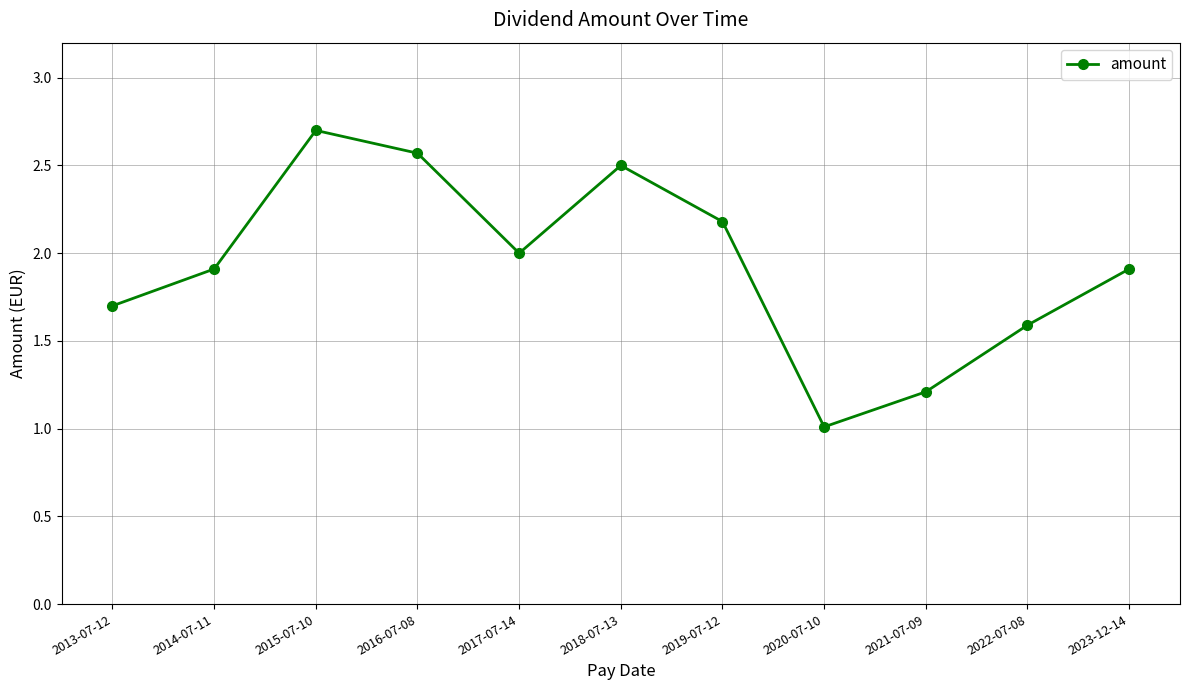

What is the greatest value displayed?

2.7